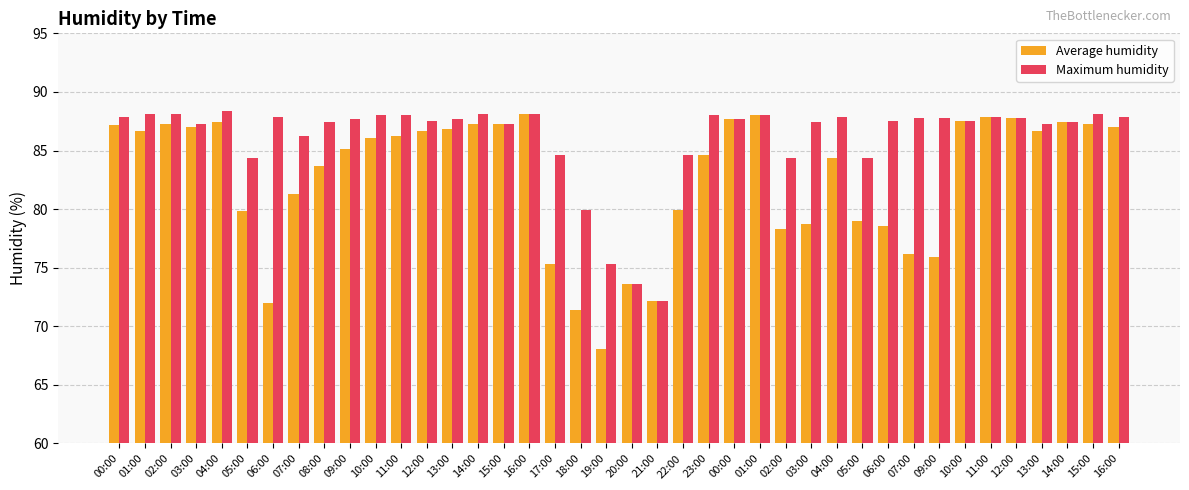

Reading right to left, extract all data points from this chart.

Average humidity: 16:00=87.0	15:00=87.3	14:00=87.4	13:00=86.7	12:00=87.8	11:00=87.9	10:00=87.5	09:00=75.9	07:00=76.2	06:00=78.6	05:00=79.0	04:00=84.4	03:00=78.7	02:00=78.3	01:00=88.0	00:00=87.7	23:00=84.6	22:00=79.9	21:00=72.2	20:00=73.6	19:00=68.1	18:00=71.4	17:00=75.3	16:00=88.1	15:00=87.3	14:00=87.3	13:00=86.8	12:00=86.7	11:00=86.2	10:00=86.1	09:00=85.1	08:00=83.7	07:00=81.3	06:00=72.0	05:00=79.8	04:00=87.4	03:00=87.0	02:00=87.3	01:00=86.7	00:00=87.2
Maximum humidity: 16:00=87.9	15:00=88.1	14:00=87.4	13:00=87.3	12:00=87.8	11:00=87.9	10:00=87.5	09:00=87.8	07:00=87.8	06:00=87.5	05:00=84.4	04:00=87.9	03:00=87.4	02:00=84.4	01:00=88.0	00:00=87.7	23:00=88.0	22:00=84.6	21:00=72.2	20:00=73.6	19:00=75.3	18:00=79.9	17:00=84.6	16:00=88.1	15:00=87.3	14:00=88.1	13:00=87.7	12:00=87.5	11:00=88.0	10:00=88.0	09:00=87.7	08:00=87.4	07:00=86.2	06:00=87.9	05:00=84.4	04:00=88.4	03:00=87.3	02:00=88.1	01:00=88.1	00:00=87.9